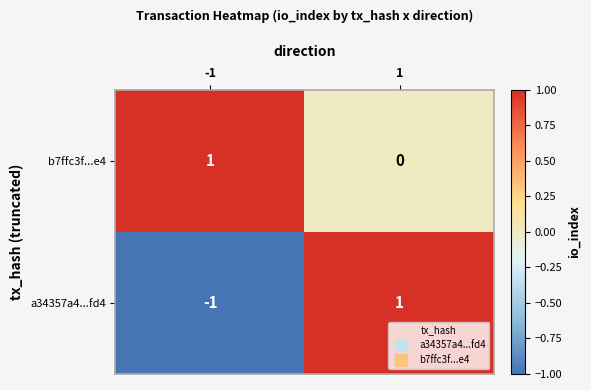

Which series has the widest spread of values?

a34357a4...fd4